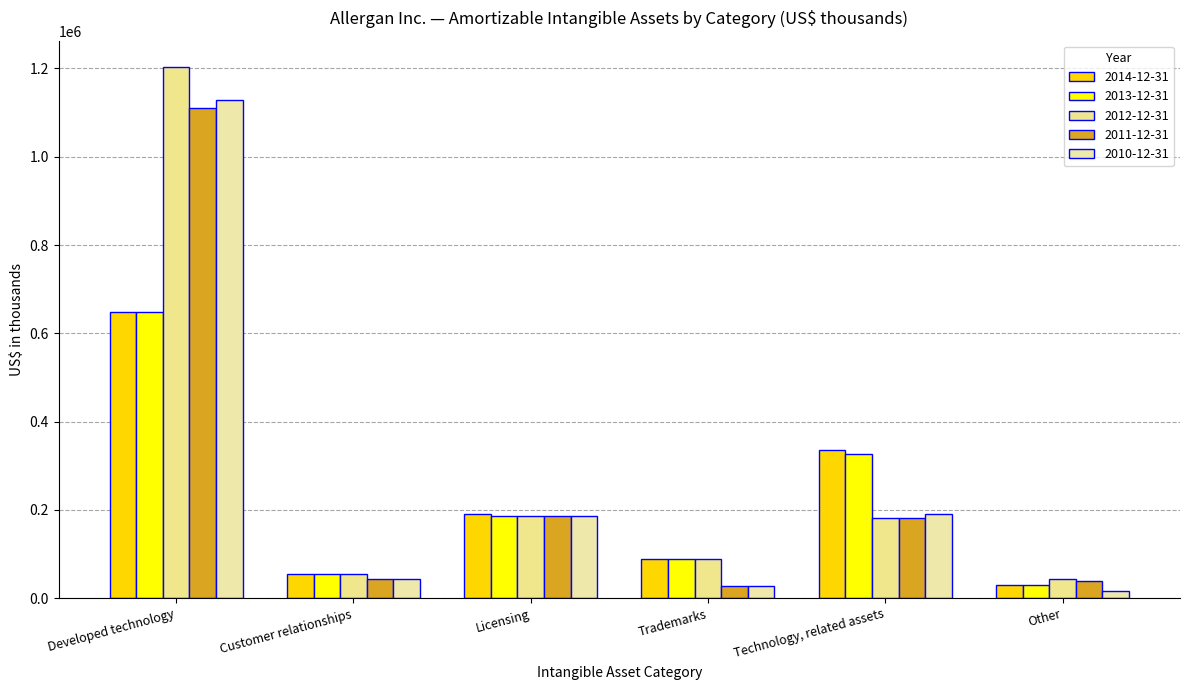

What position from the left is Licensing?

3